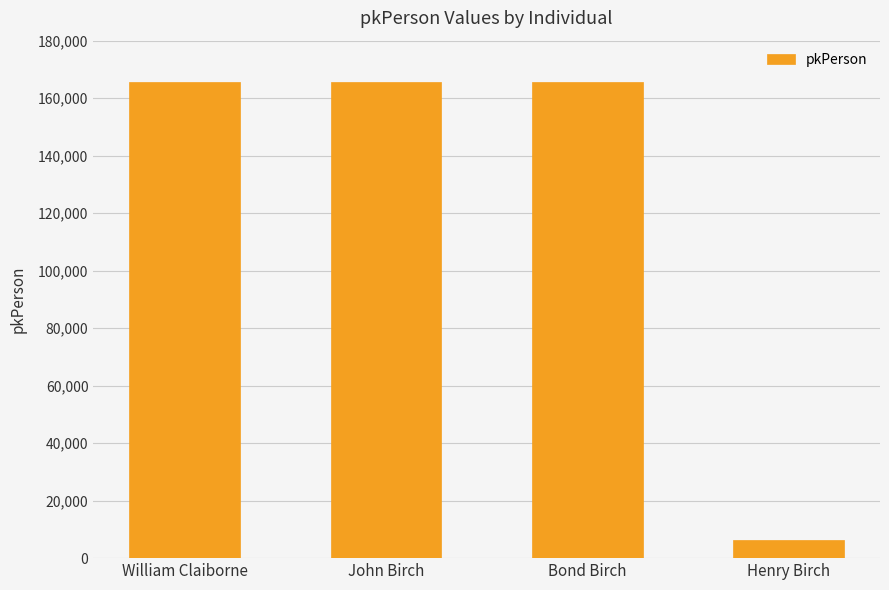

Does the chart contain any negative values?

No